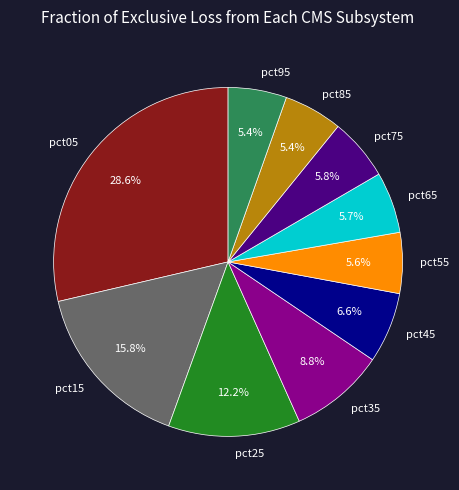

To the nearest percent, what percentage of the pie is pct75?

6%